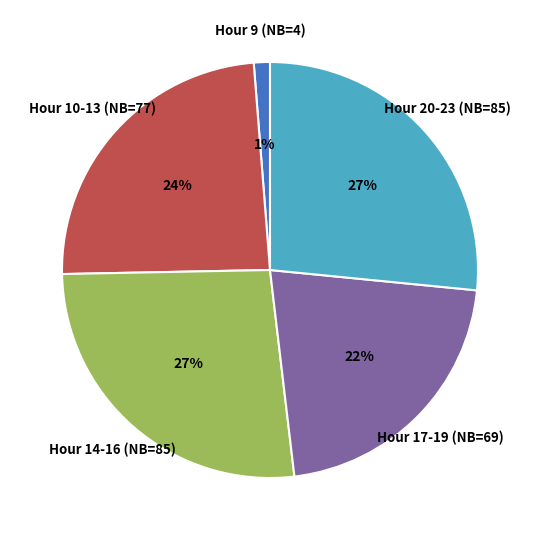

Approximately how many times larger is the value at Hour 20-23 (NB=85) compared to Hour 14-16 (NB=85)?

1.0